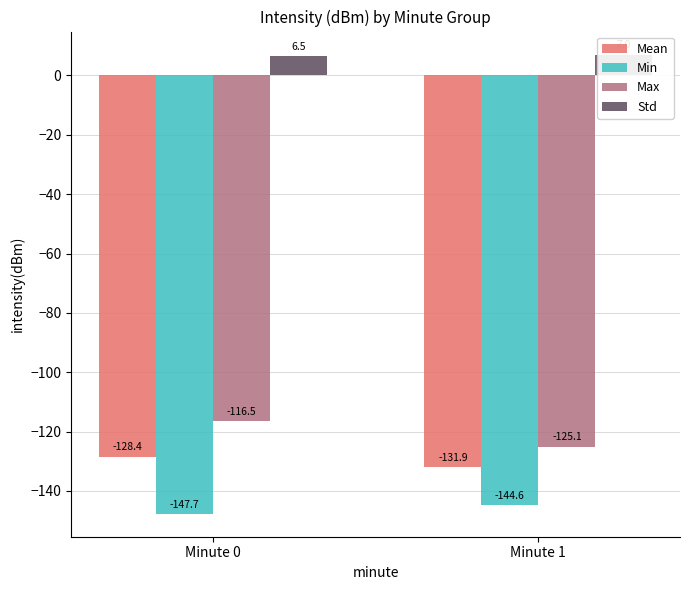

The Max series shows -116.5 at Minute 0. True or false?

True